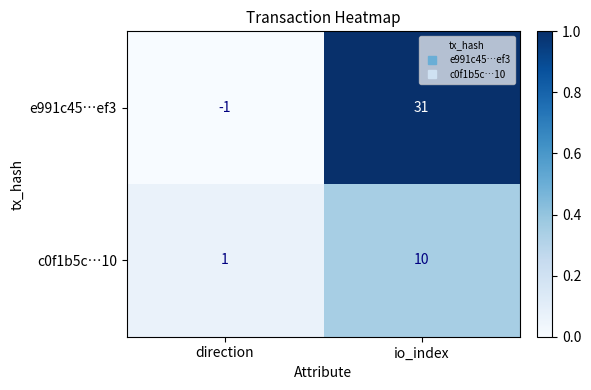

Which series changed the most between direction and io_index?

e991c45…ef3